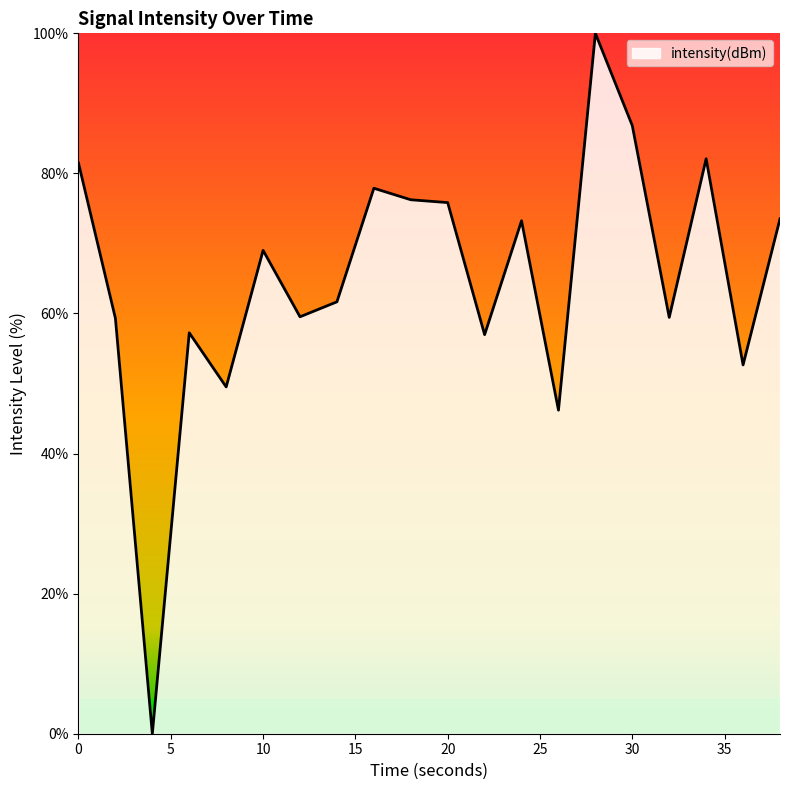

What is the difference between the maximum and minimum values?

100.0